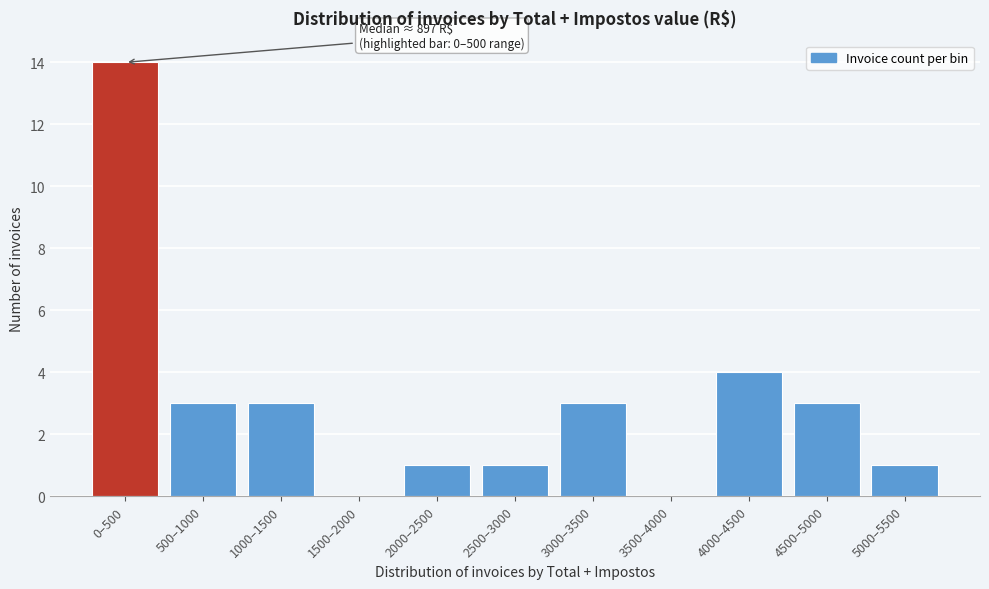

Reading right to left, transcribe all the data shown in this chart.

5000–5500=1	4500–5000=3	4000–4500=4	3500–4000=0	3000–3500=3	2500–3000=1	2000–2500=1	1500–2000=0	1000–1500=3	500–1000=3	0–500=14